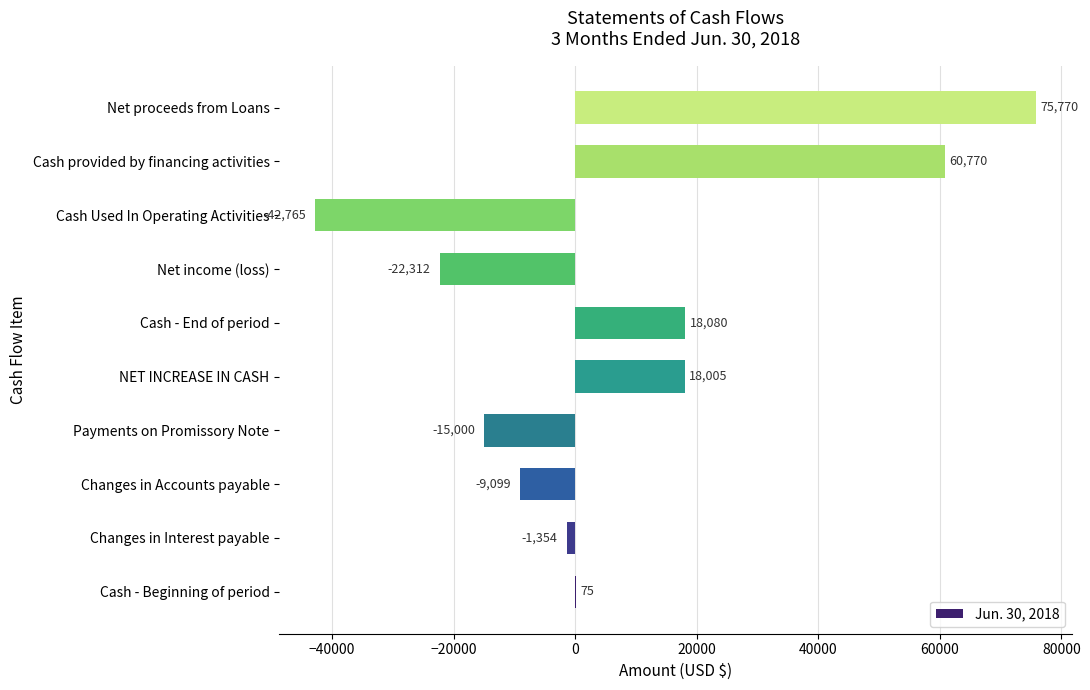

What is the maximum value shown in the chart?

75770